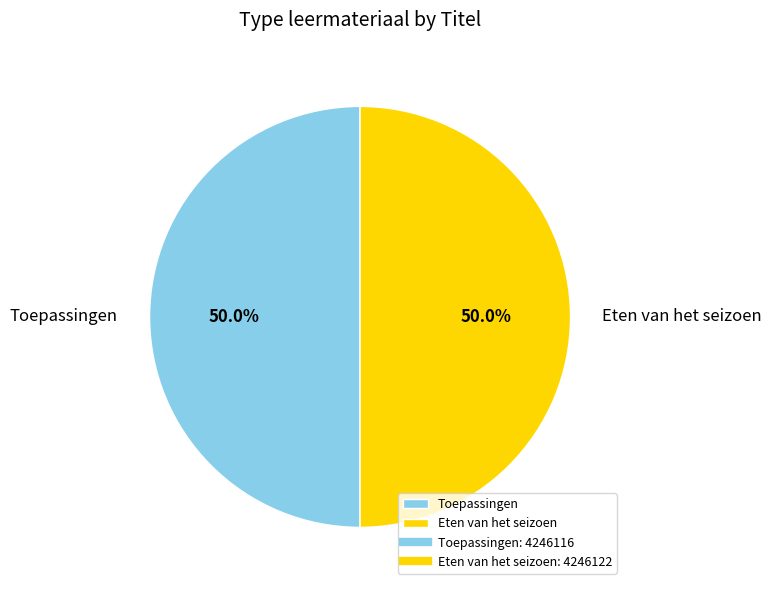

Is it true that Toepassingen is 50% of the pie?

True